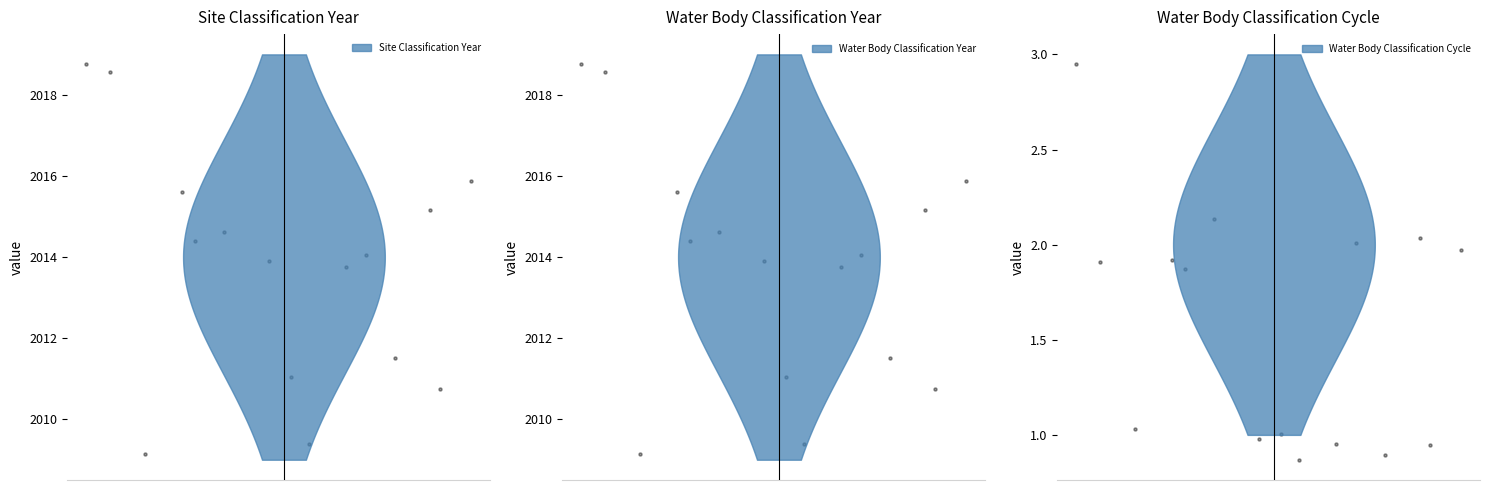

At which category is the sum across all series the highest?

2009